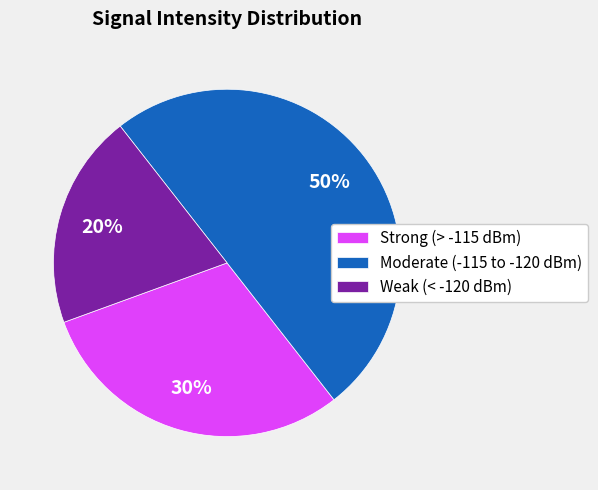

The Moderate (-115 to -120 dBm) slice represents 36% of the pie. True or false?

False